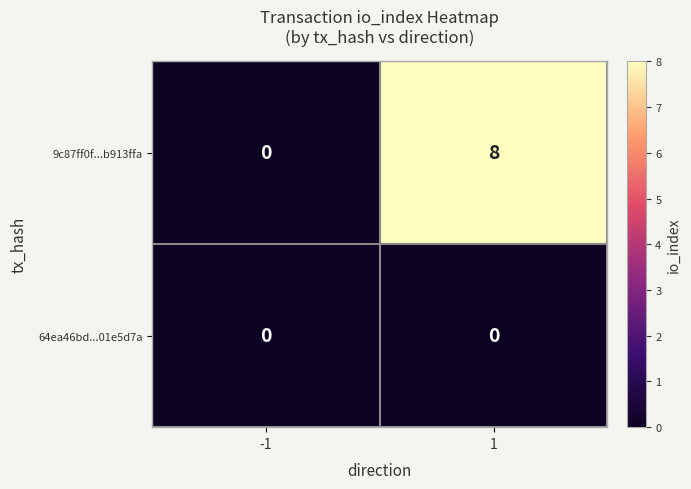

List the series in order of their overall mean, highest first.

9c87ff0f...b913ffa, 64ea46bd...01e5d7a